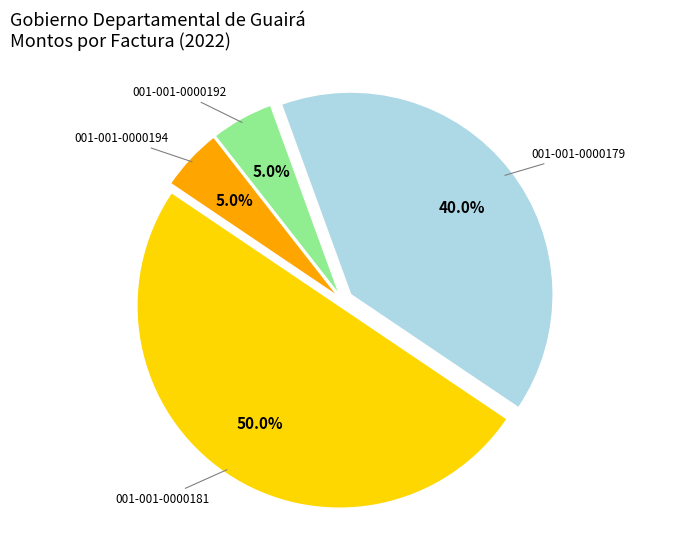

To the nearest percent, what is the difference between the largest and smallest slice percentages?

45%